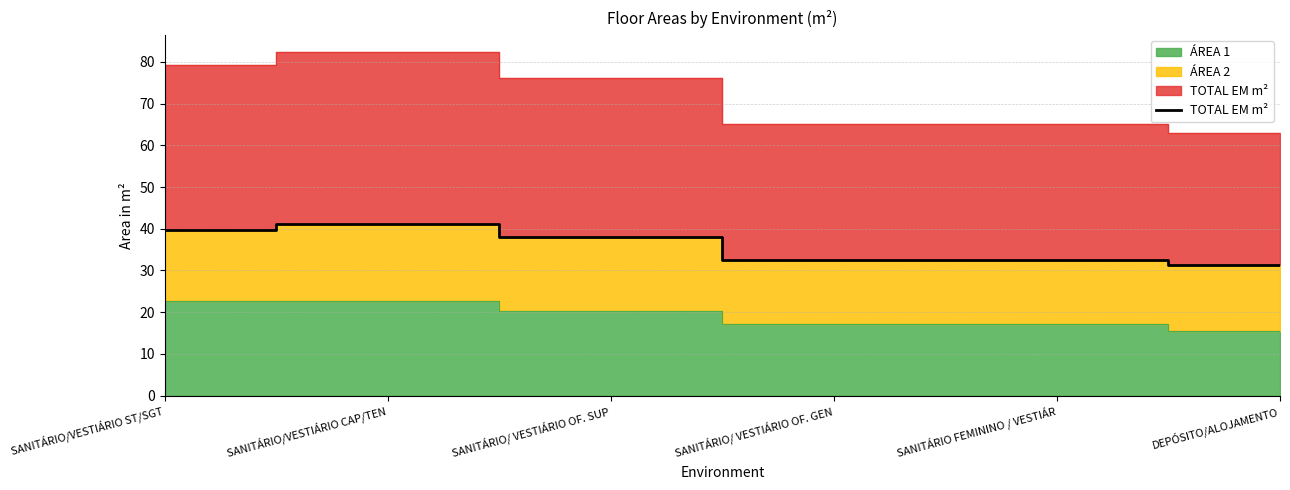

What is the change in value from SANITÁRIO/ VESTIÁRIO OF. SUP to DEPÓSITO/ALOJAMENTO?

-6.6